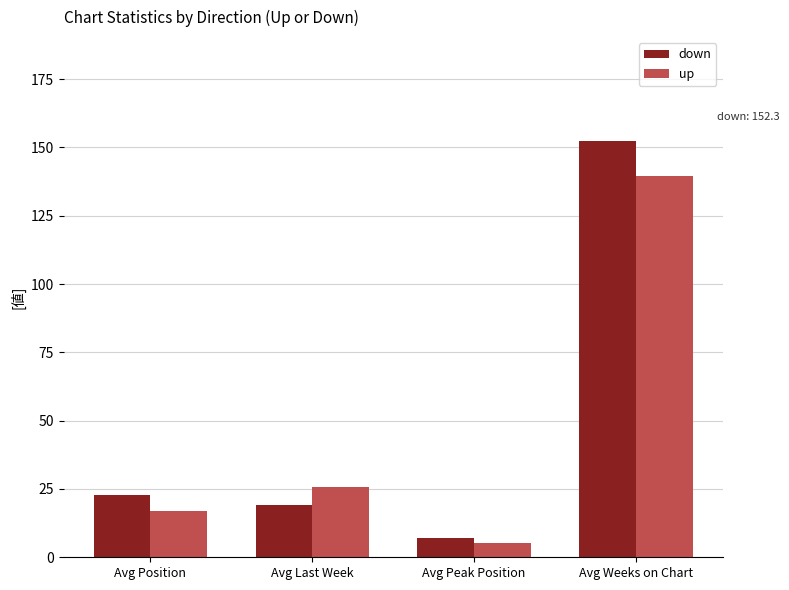

Which series has the widest spread of values?

down